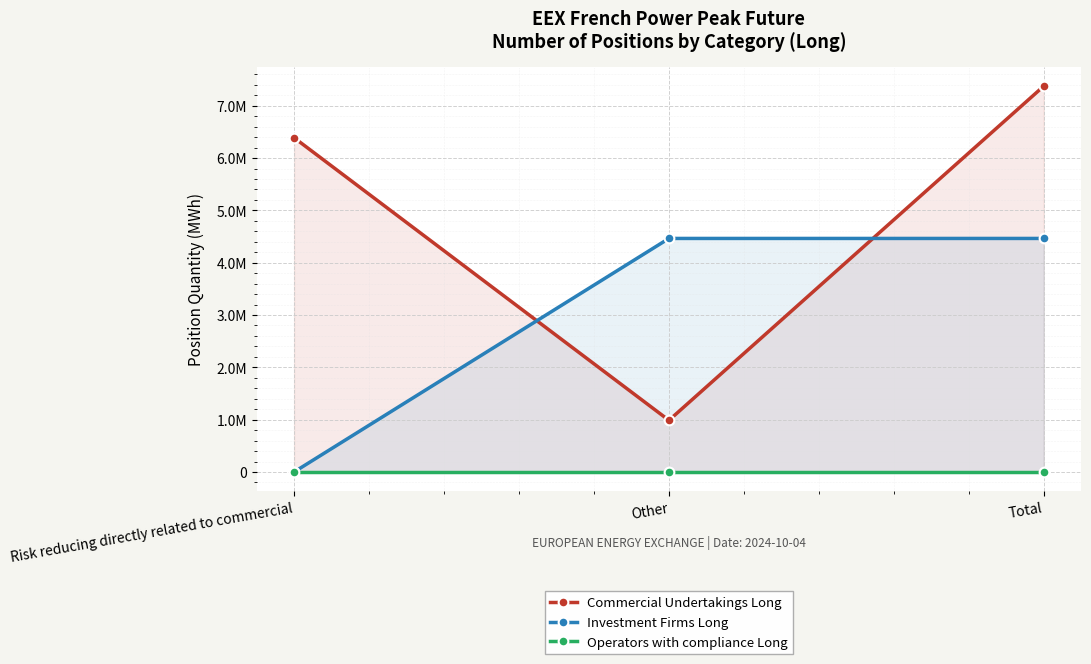

Is it true that Investment Firms Long equals 4464048 at Total?

True